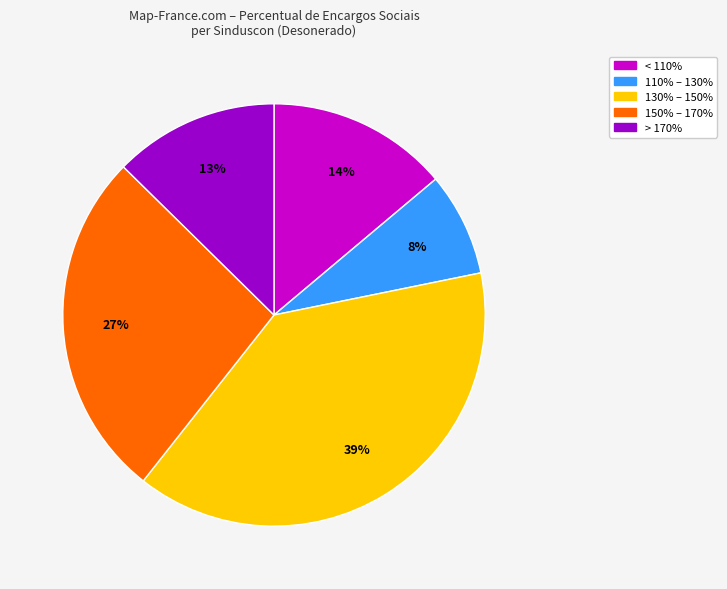

Is there any slice that represents more than half of the pie?

No